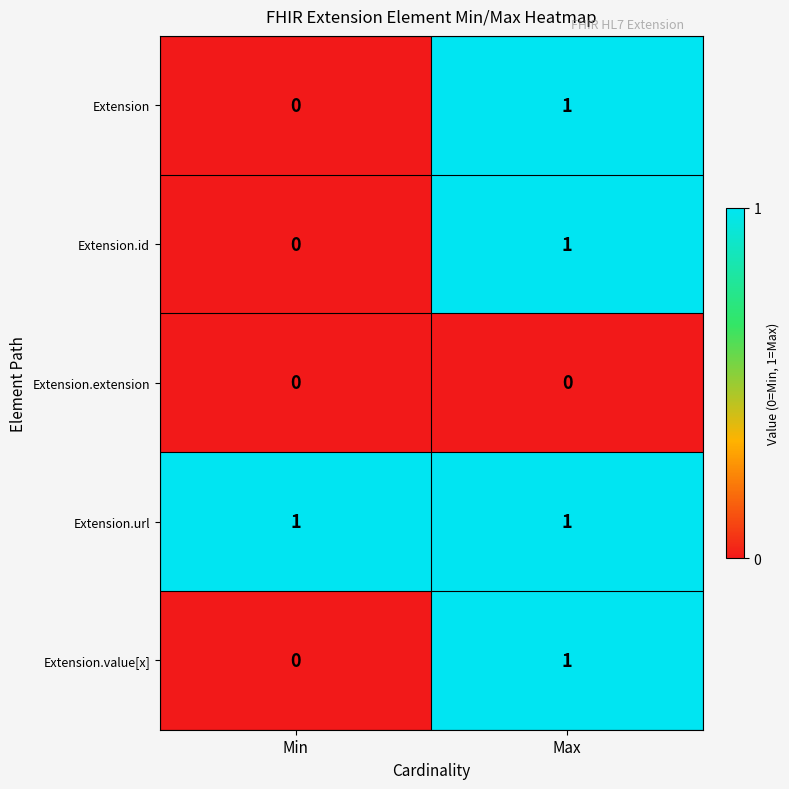

At which label does Extension reach its minimum?

Min